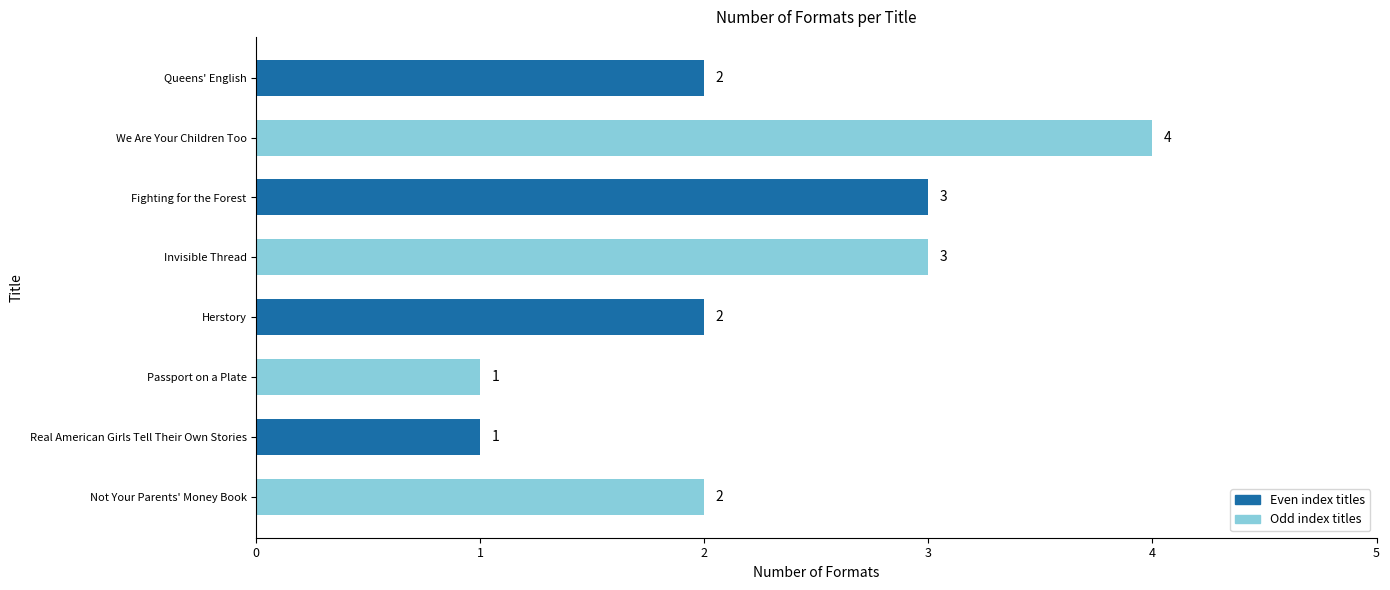

How many values are between 2 and 3?

5